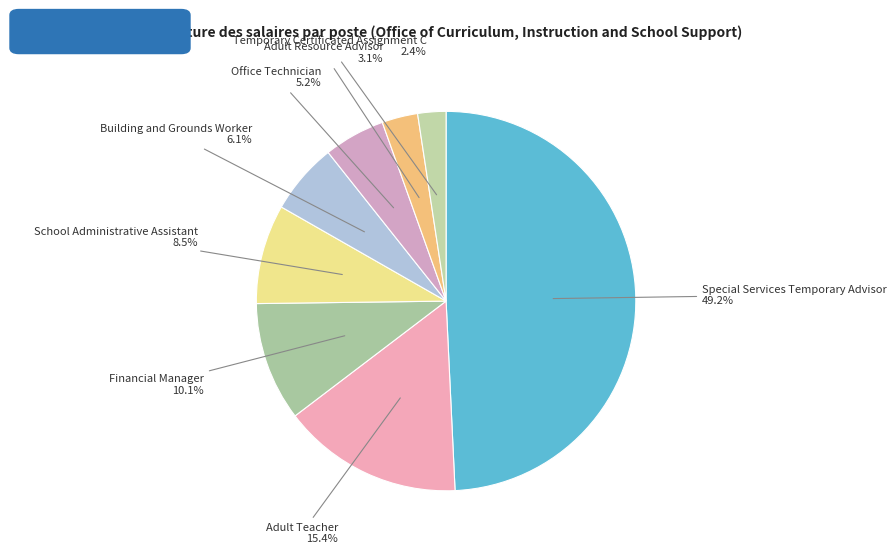

To the nearest percent, what is the average slice percentage?

12%